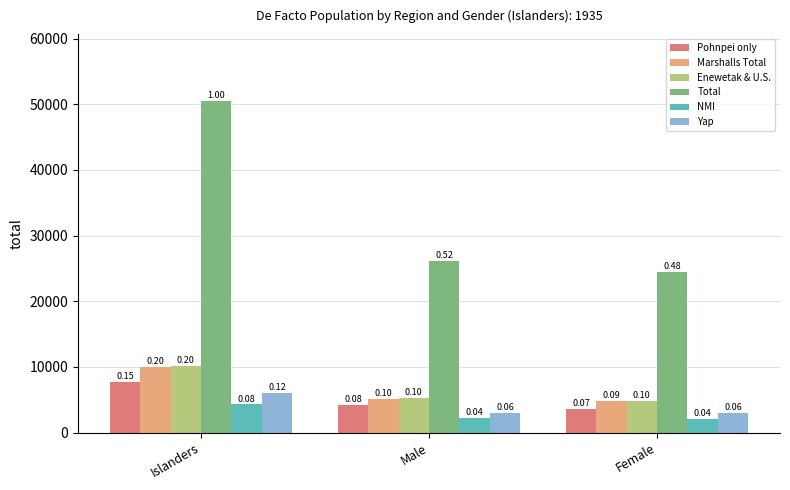

What are all the series names shown in the legend?

Pohnpei only, Marshalls Total, Enewetak & U.S., Total, NMI, Yap